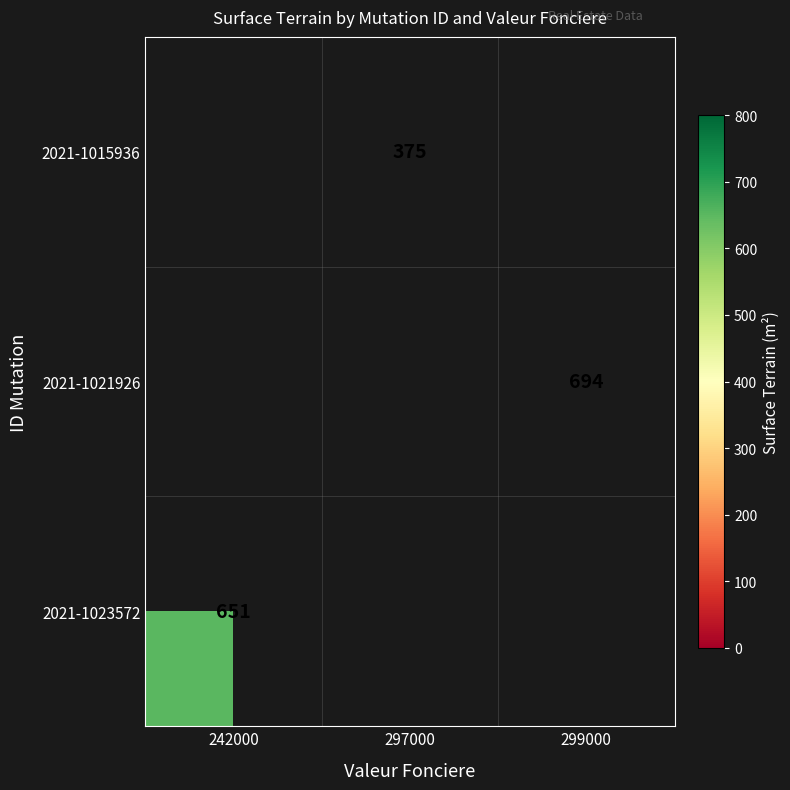

The value of 2021-1021926 at 299000 is 246. True or false?

False